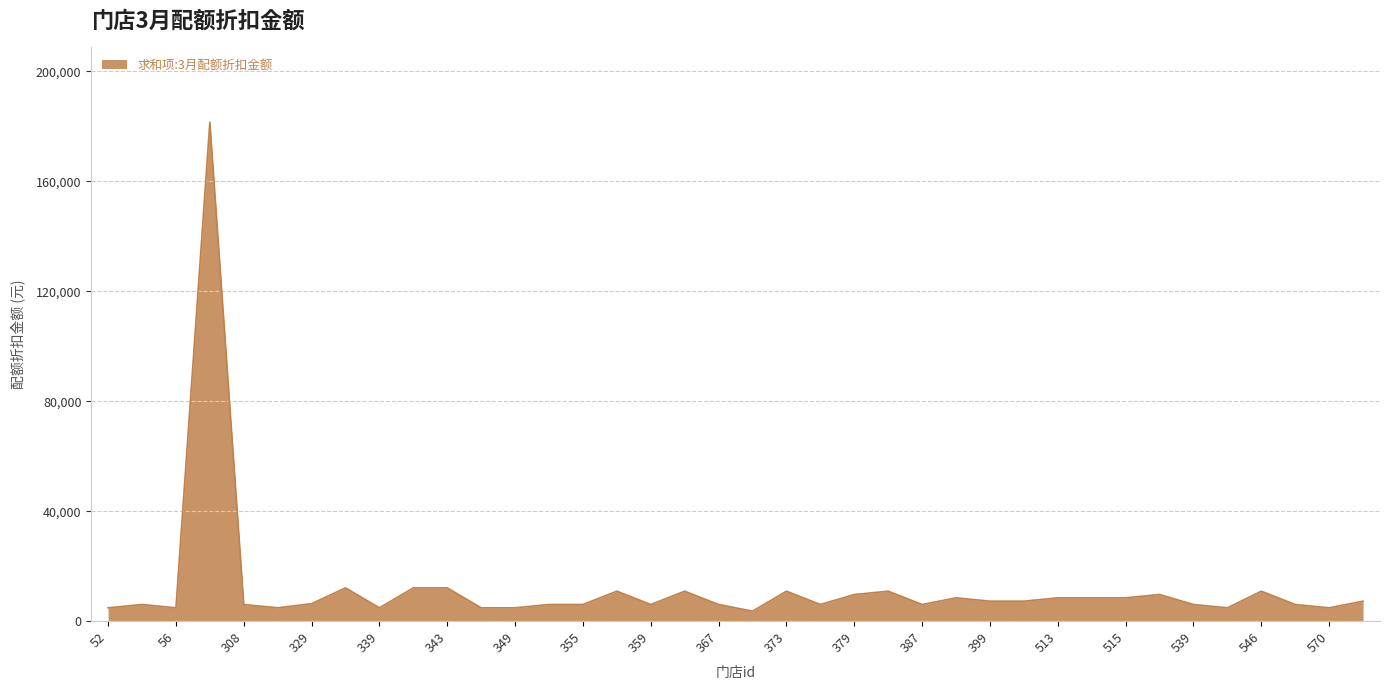

What is the difference between the maximum and minimum values?

177870